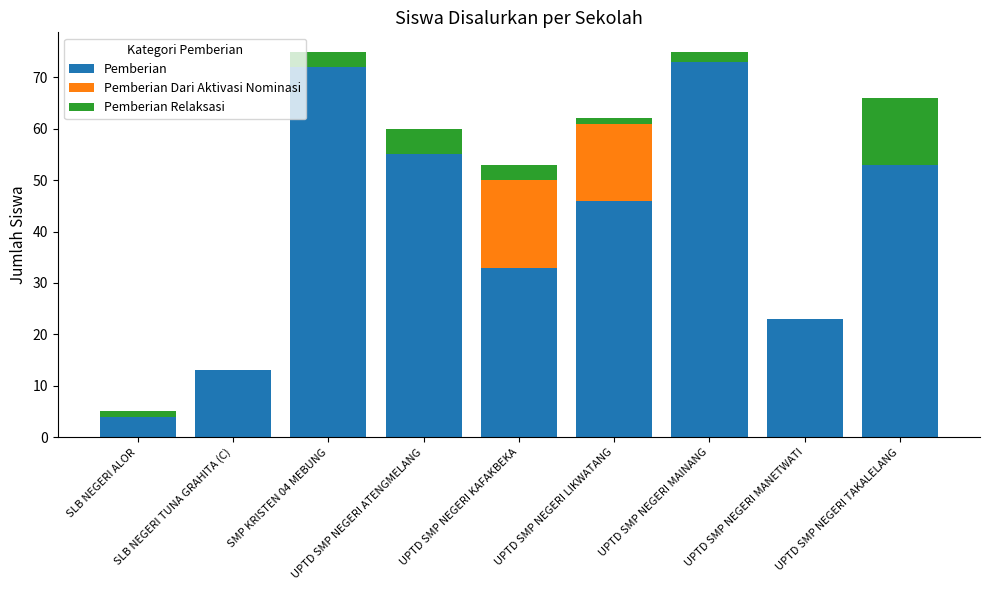

What is the total value across all series at UPTD SMP NEGERI MANETWATI?

23